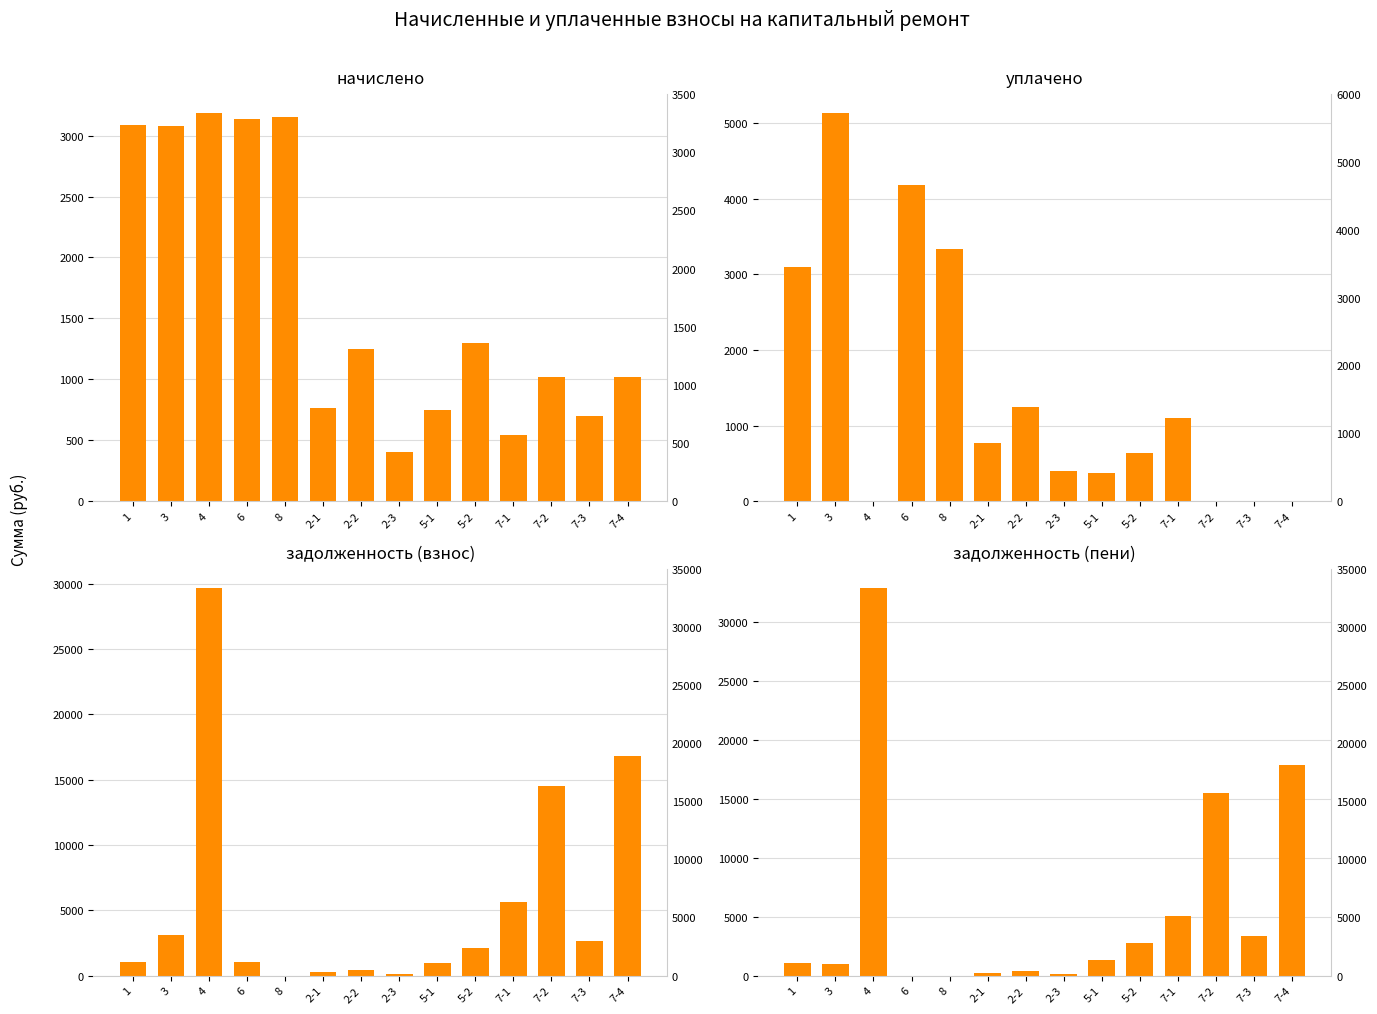

How many distinct data groups are displayed?

4